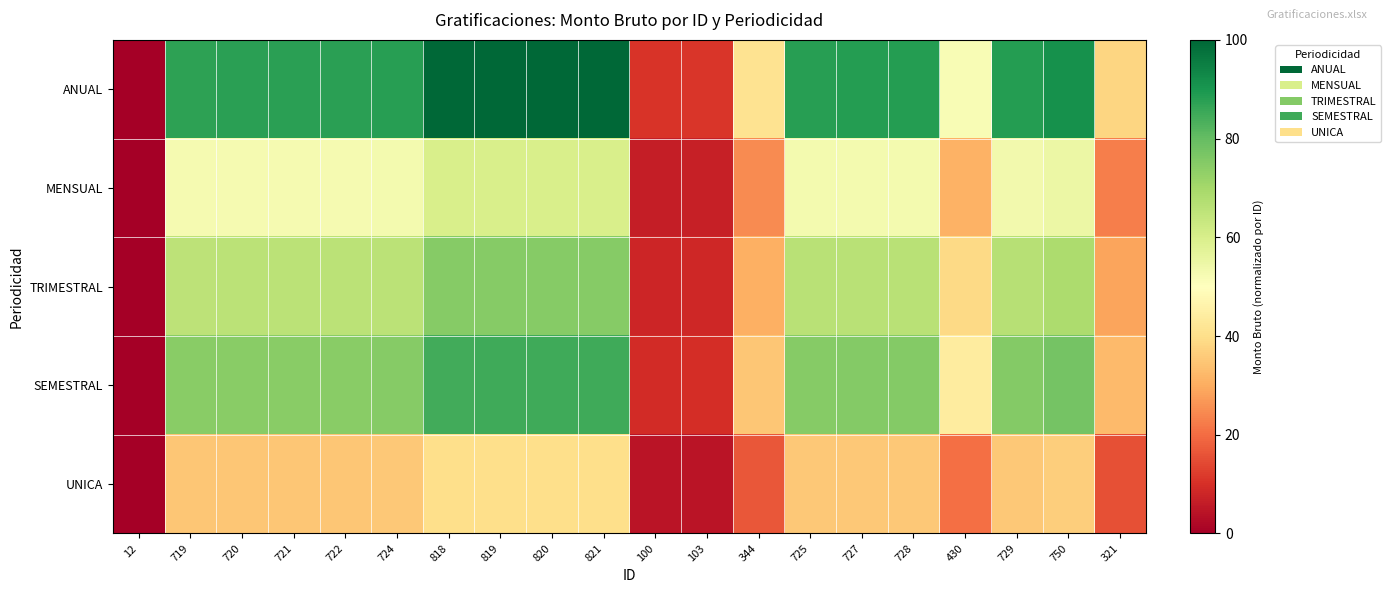

Reading left to right, list all the values displayed in this chart.

ANUAL: 12=0.0	719=87.4	720=87.5	721=87.6	722=87.8	724=88.0	818=99.6	819=99.8	820=99.9	821=100.0	100=10.9	103=11.2	344=41.0	725=88.1	727=88.4	728=88.5	430=51.7	729=88.6	750=91.2	321=38.2
MENSUAL: 12=0.0	719=52.4	720=52.5	721=52.6	722=52.7	724=52.8	818=59.8	819=59.9	820=59.9	821=60.0	100=6.5	103=6.7	344=24.6	725=52.9	727=53.0	728=53.1	430=31.0	729=53.2	750=54.7	321=22.9
TRIMESTRAL: 12=0.0	719=65.5	720=65.6	721=65.7	722=65.8	724=66.0	818=74.7	819=74.8	820=74.9	821=75.0	100=8.2	103=8.4	344=30.8	725=66.1	727=66.3	728=66.4	430=38.8	729=66.5	750=68.4	321=28.6
SEMESTRAL: 12=0.0	719=74.3	720=74.4	721=74.5	722=74.6	724=74.8	818=84.7	819=84.8	820=84.9	821=85.0	100=9.2	103=9.6	344=34.9	725=74.9	727=75.1	728=75.2	430=43.9	729=75.3	750=77.5	321=32.5
UNICA: 12=0.0	719=35.0	720=35.0	721=35.1	722=35.1	724=35.2	818=39.9	819=39.9	820=40.0	821=40.0	100=4.4	103=4.5	344=16.4	725=35.3	727=35.4	728=35.4	430=20.7	729=35.5	750=36.5	321=15.3